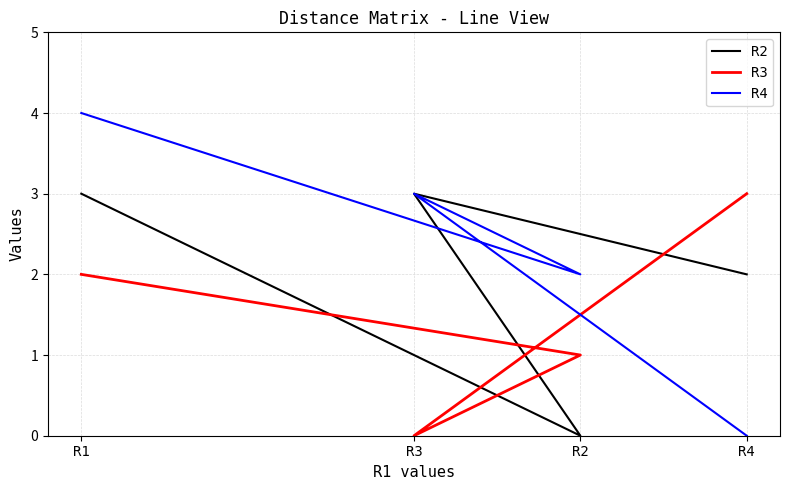

How many values in the R4 series exceed 3?

1